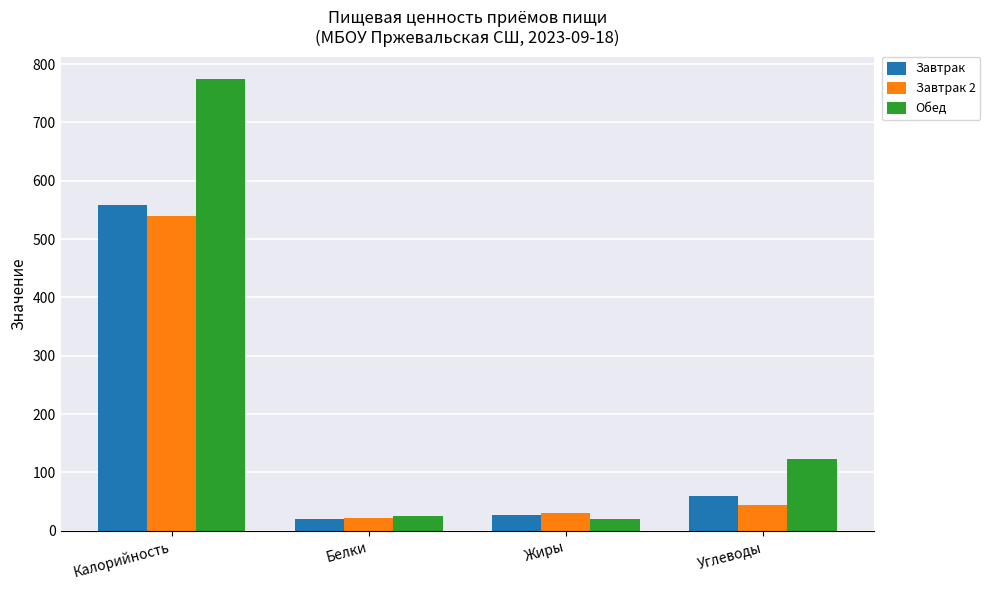

Which series has the widest spread of values?

Обед